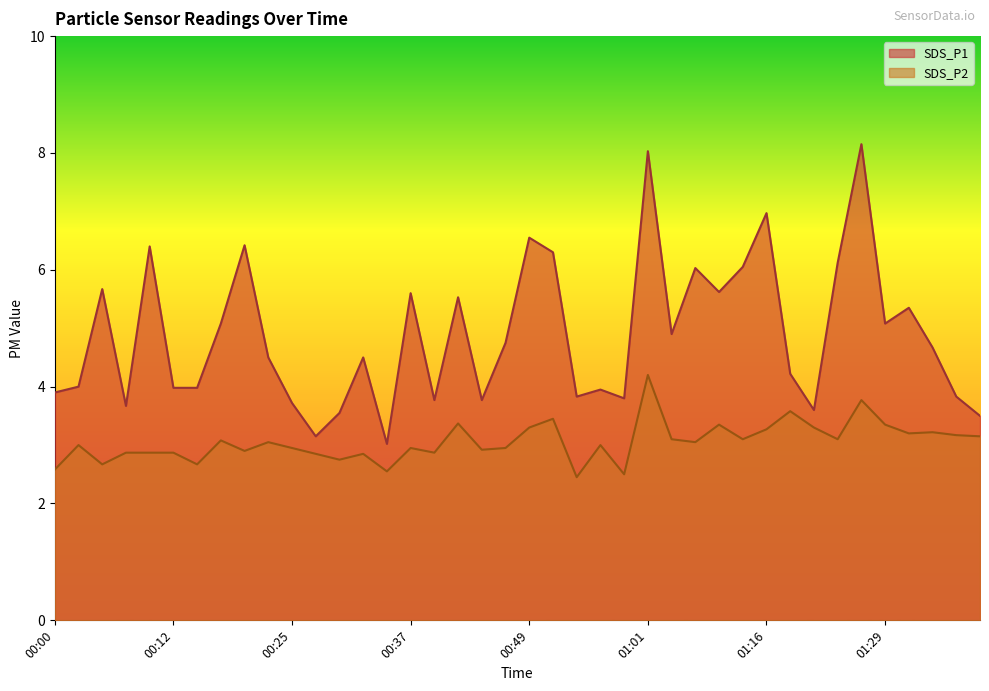

Is it true that SDS_P2 equals 3.1 at 01:04?

True